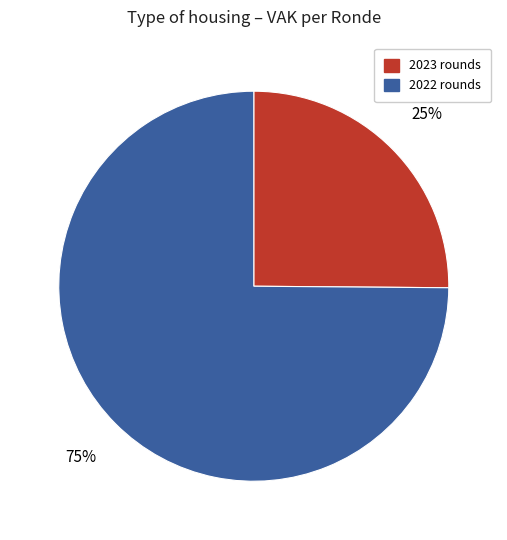

What is the smallest slice in the pie chart?

2023 rounds